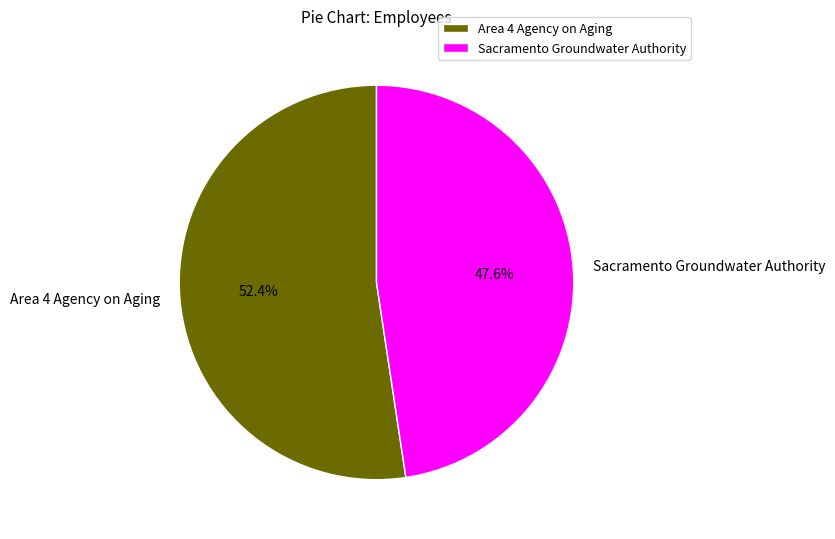

What percentage is the Sacramento Groundwater Authority slice, to the nearest percent?

48%